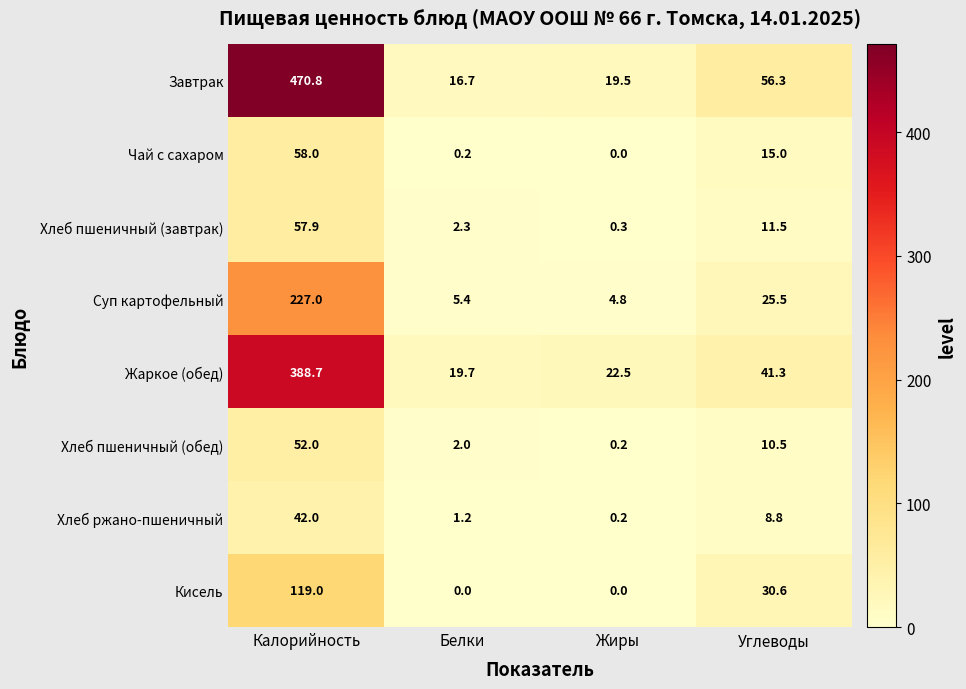

True or false: Жаркое (обед) has a value of 22.5 at Жиры.

True